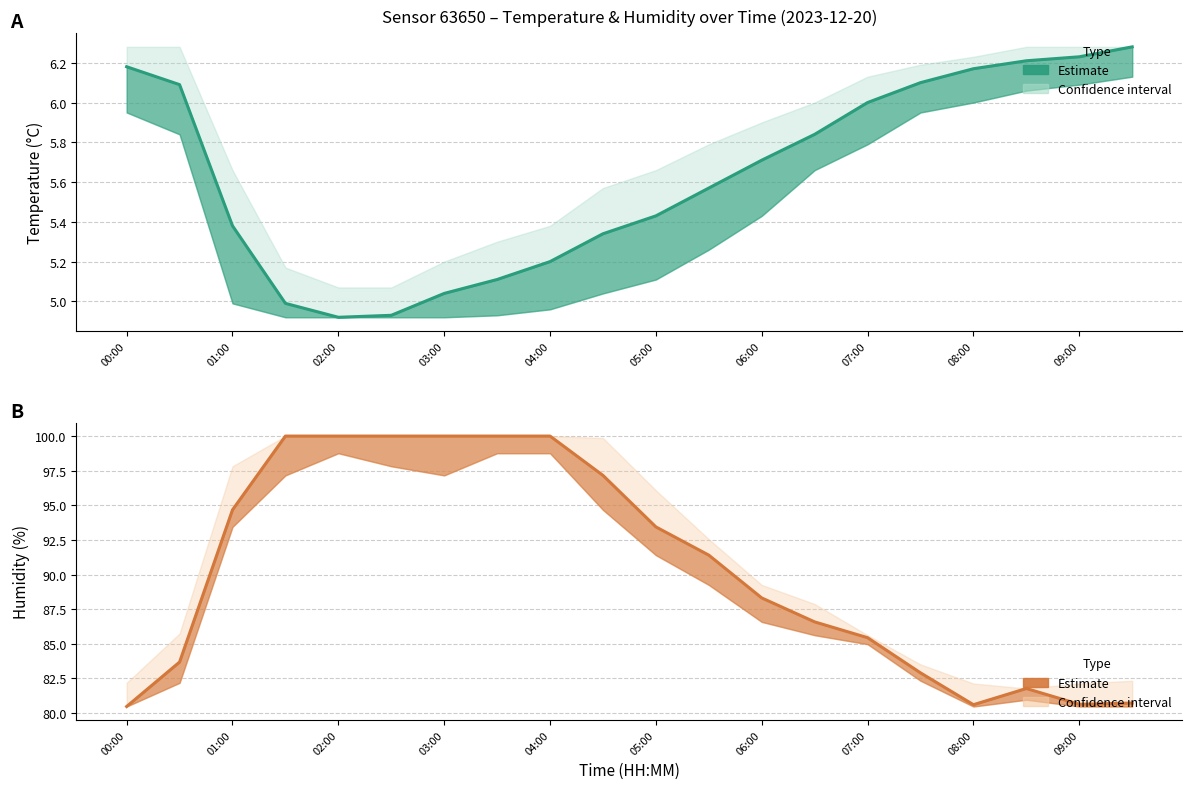

True or false: Temperature (estimate) and Humidity (estimate) intersect in this chart.

False